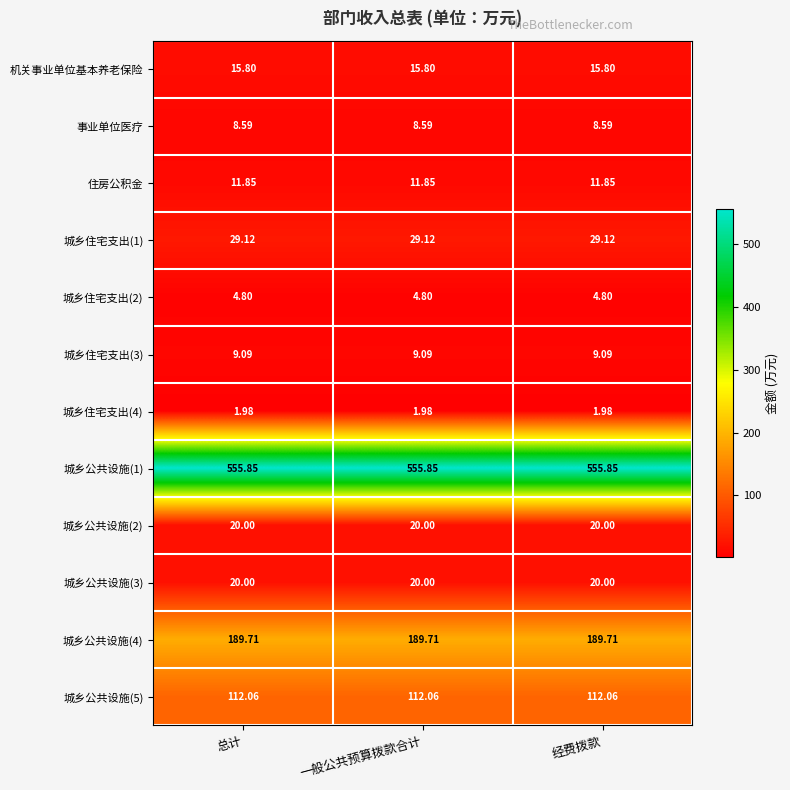

Is the value of 城乡住宅支出(1) at 总计 greater than the value of 城乡公共设施(2) at 总计?

Yes